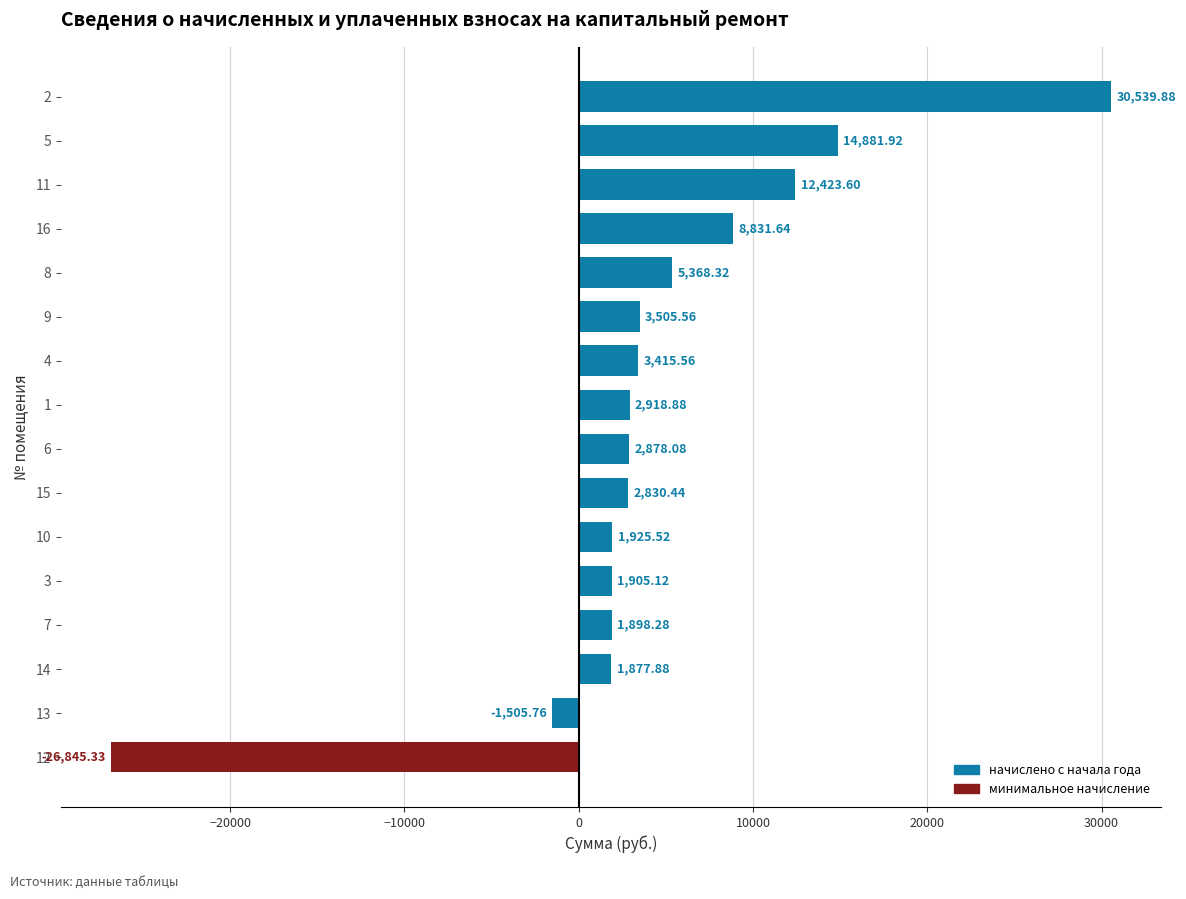

What is the sum of all values?

66849.6